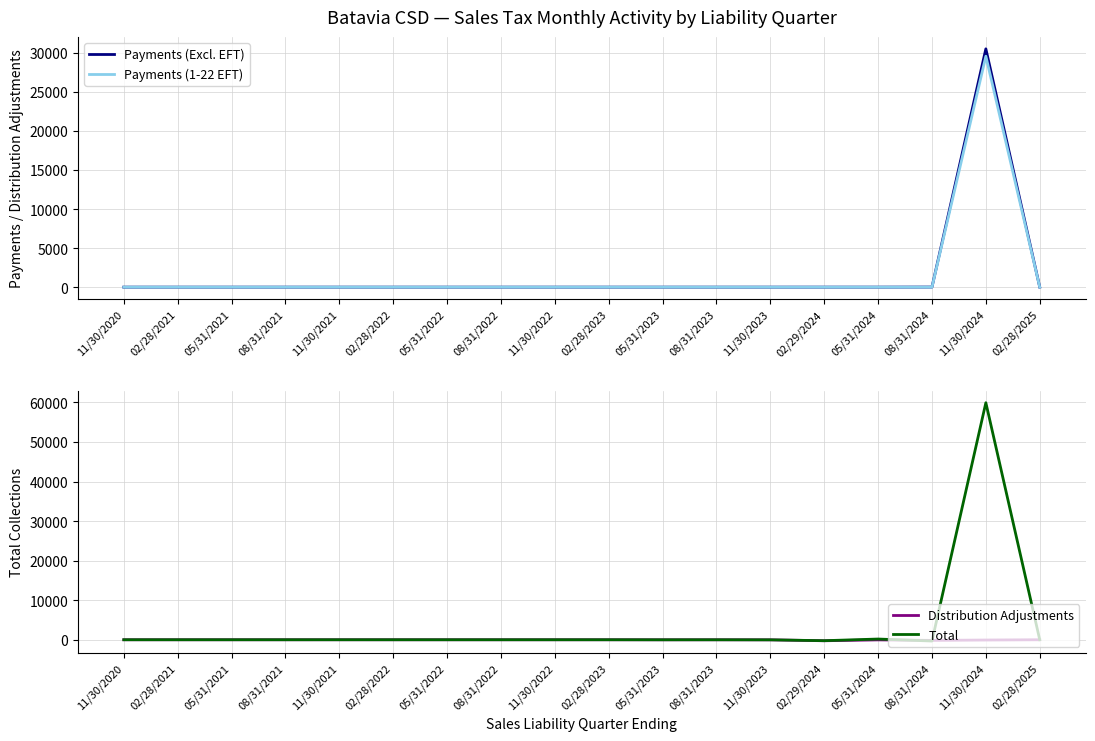

What is the label of the 15th point from the right?

08/31/2021